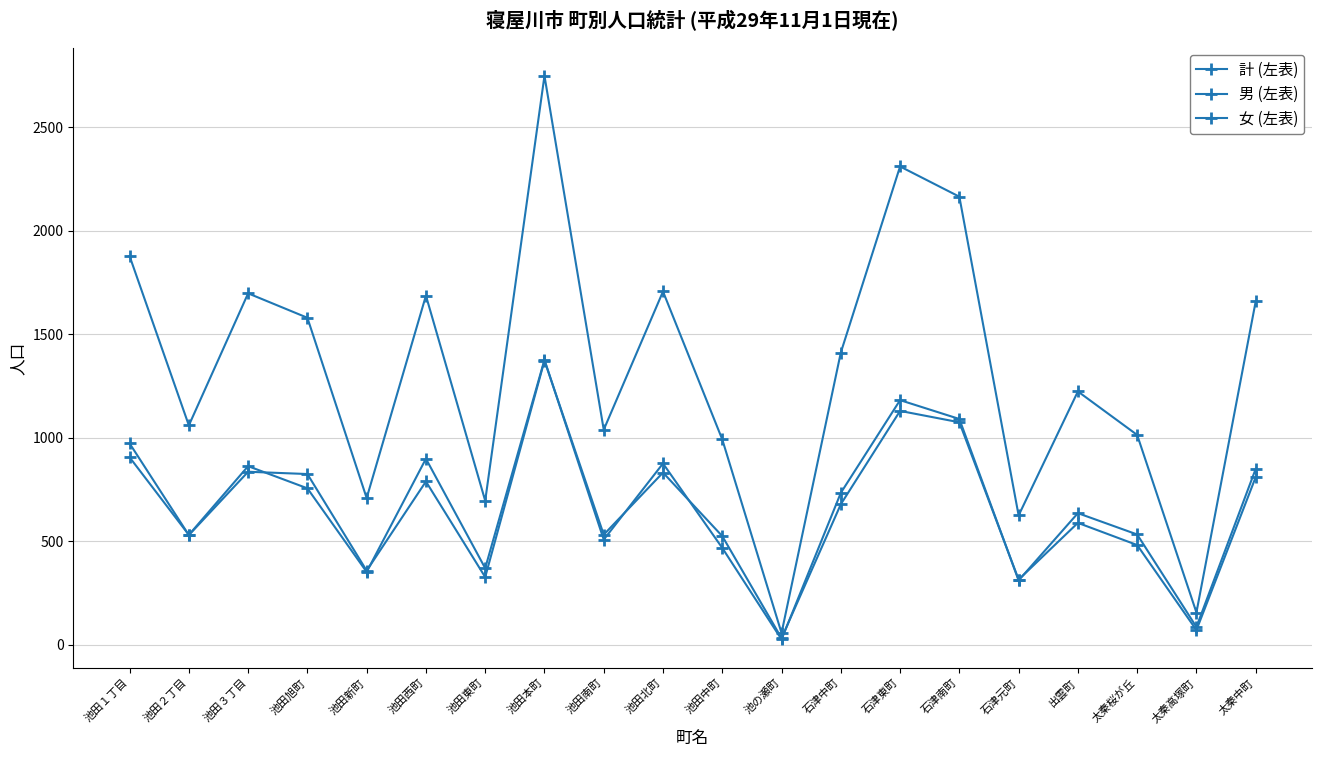

Rank the categories by 計 (左表) value from lowest to highest.

池の瀬町, 太秦高塚町, 石津元町, 池田東町, 池田新町, 池田中町, 太秦桜が丘, 池田南町, 池田２丁目, 出雲町, 石津中町, 池田旭町, 太秦中町, 池田西町, 池田３丁目, 池田北町, 池田１丁目, 石津南町, 石津東町, 池田本町